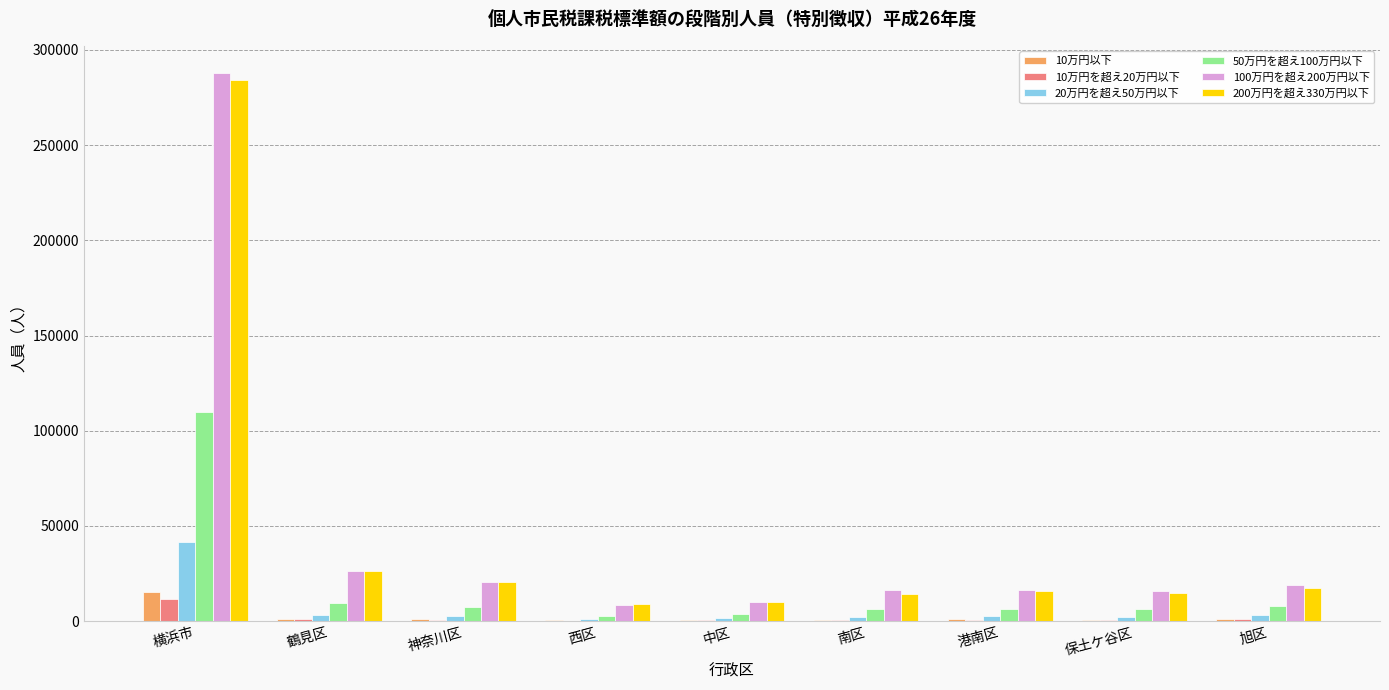

Between 横浜市 and 鶴見区, which series saw the biggest shift?

100万円を超え200万円以下